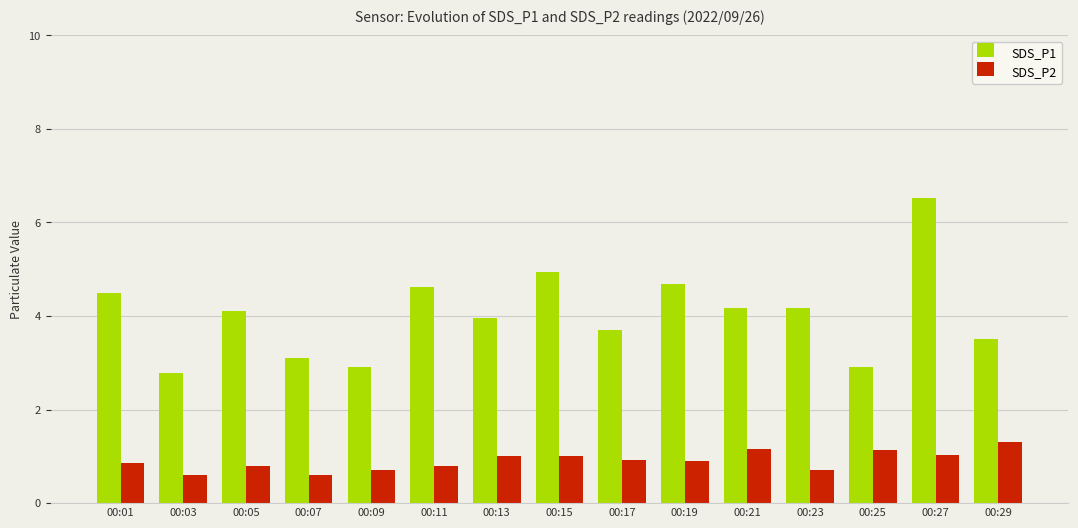

What is the lowest value of the SDS_P1 series?

2.8